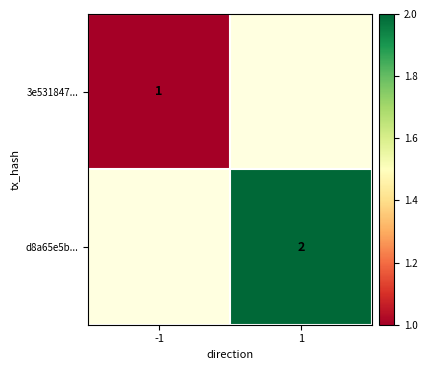

Which category has the lowest value across all series?

-1